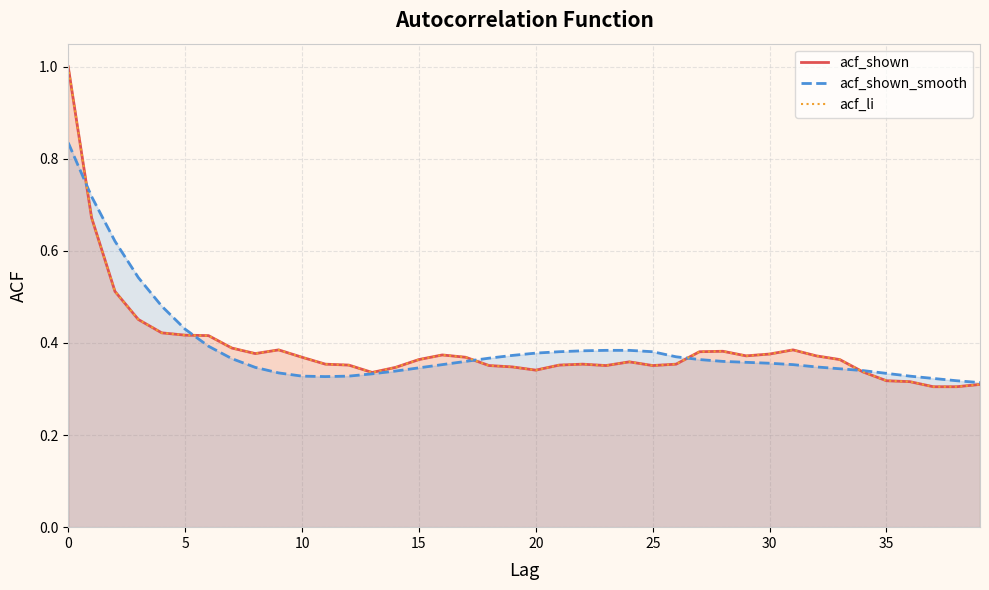

At how many categories does at least one series exceed 0?

40